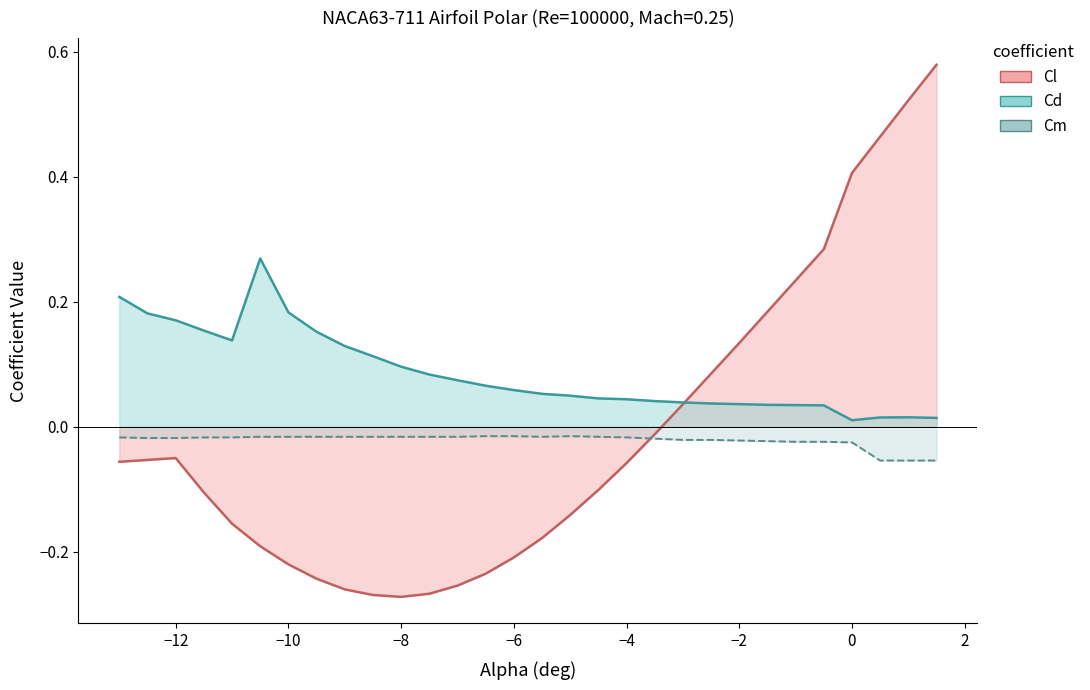

Does the chart display data point markers on the line(s)?

No